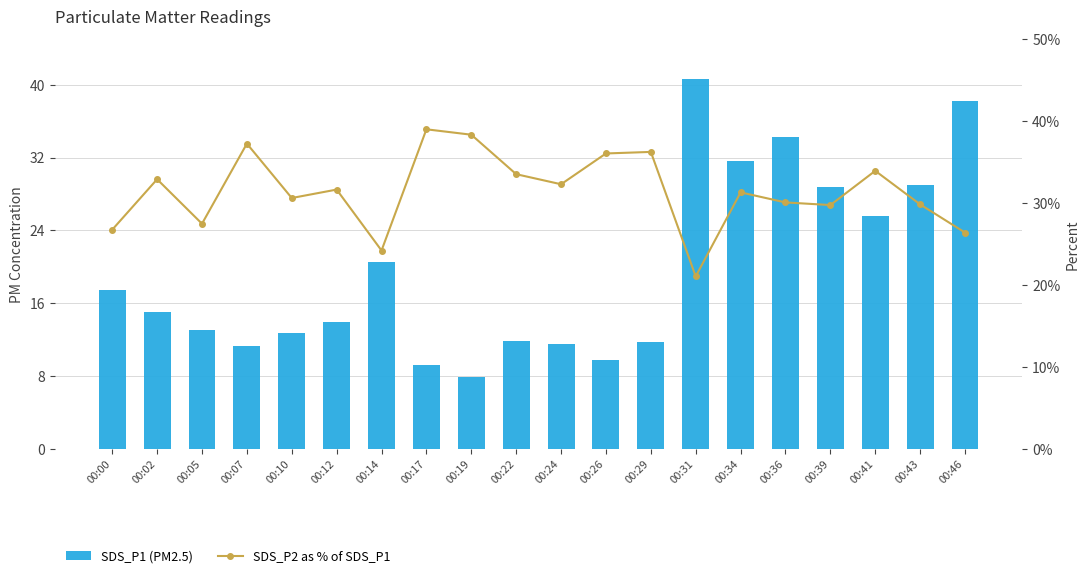

Rank the series at 00:39 from lowest to highest value.

SDS_P1 (PM2.5), SDS_P2 as % of SDS_P1